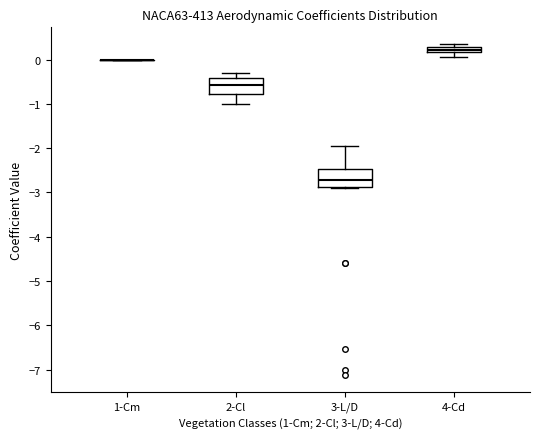

Where is the lower edge of the box for 4-Cd on the y-axis? The values are not printed on the chart, so give them approximately, as read against the axis.

0.2